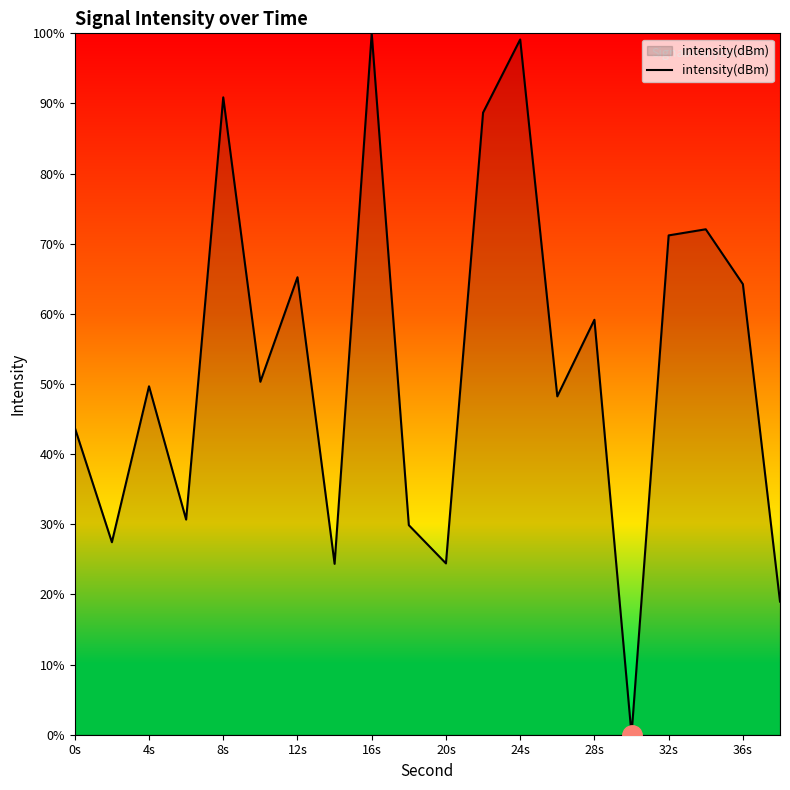

How many categories are shown in the chart?

20